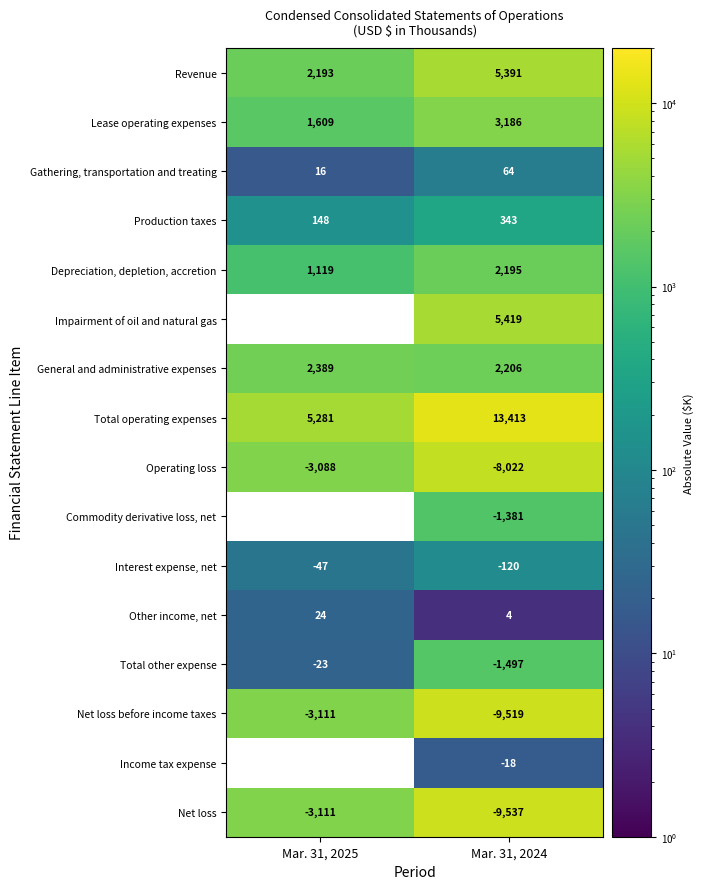

At how many categories does at least one series exceed 344?

2